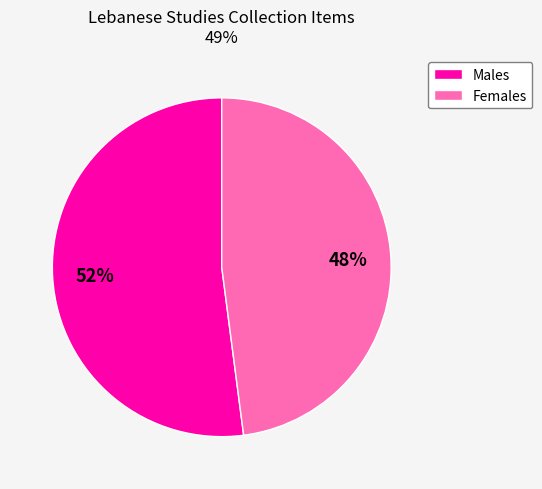

Does any single category account for the majority?

Yes